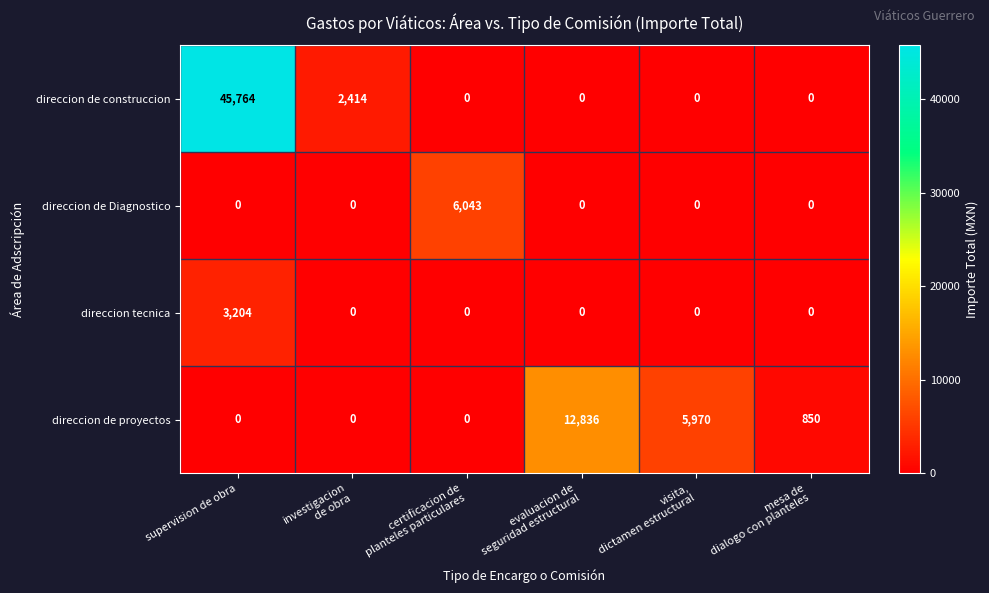

What is the greatest value displayed?

45764